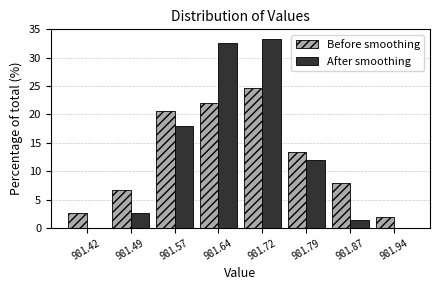

In the After smoothing series, which range on the x-axis has the tallest bar?

981.680 to 981.755